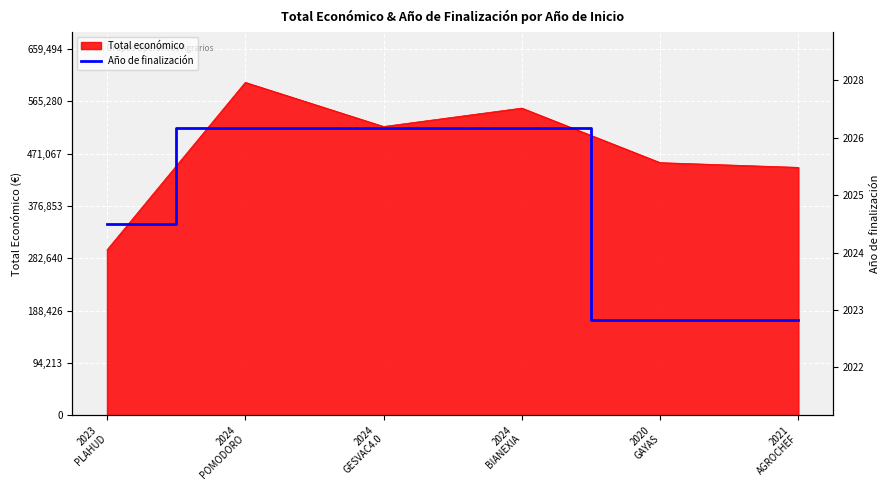

What is the highest value of the Total económico series?

599540